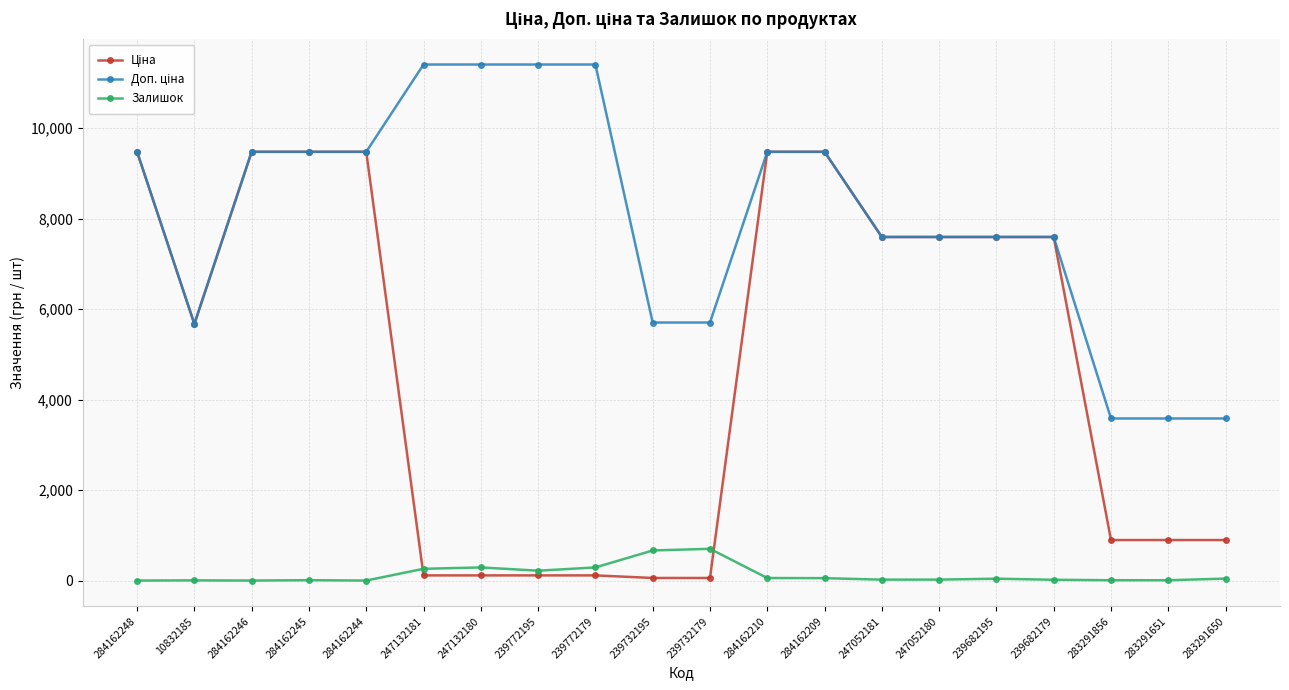

What is the maximum value shown in the chart?

11410.0